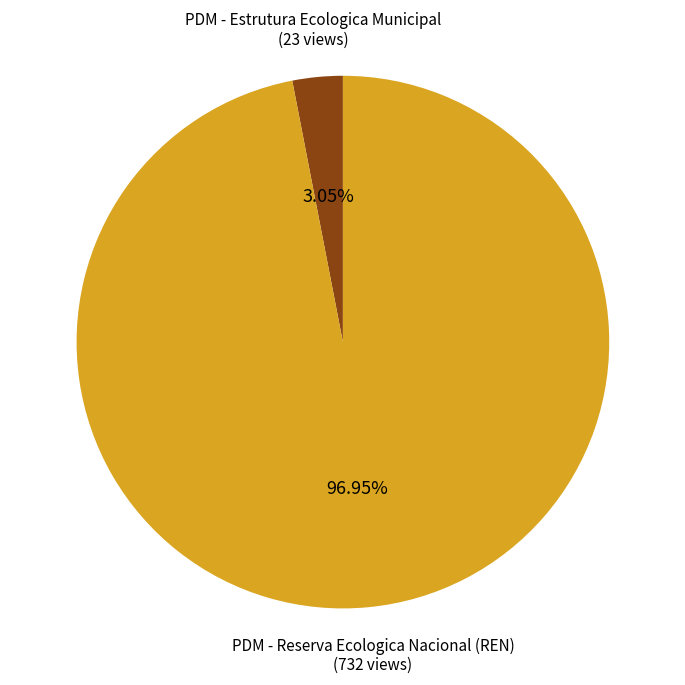

Rank the categories by value from lowest to highest.

PDM - Estrutura Ecologica Municipal, PDM - Reserva Ecologica Nacional (REN)